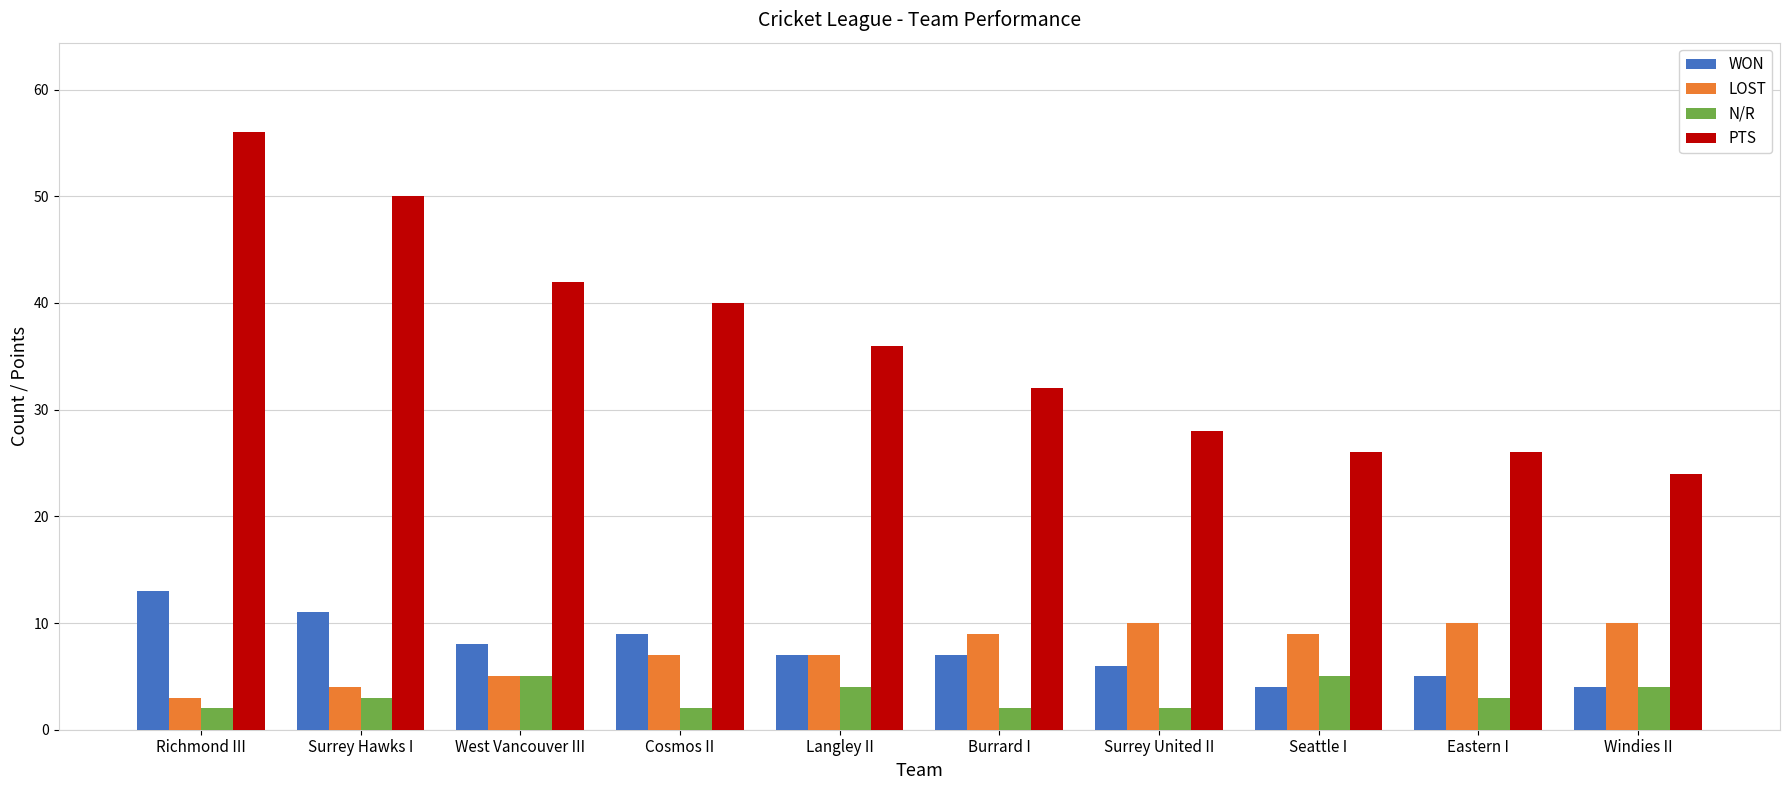

The value of WON at Richmond III is 23. True or false?

False